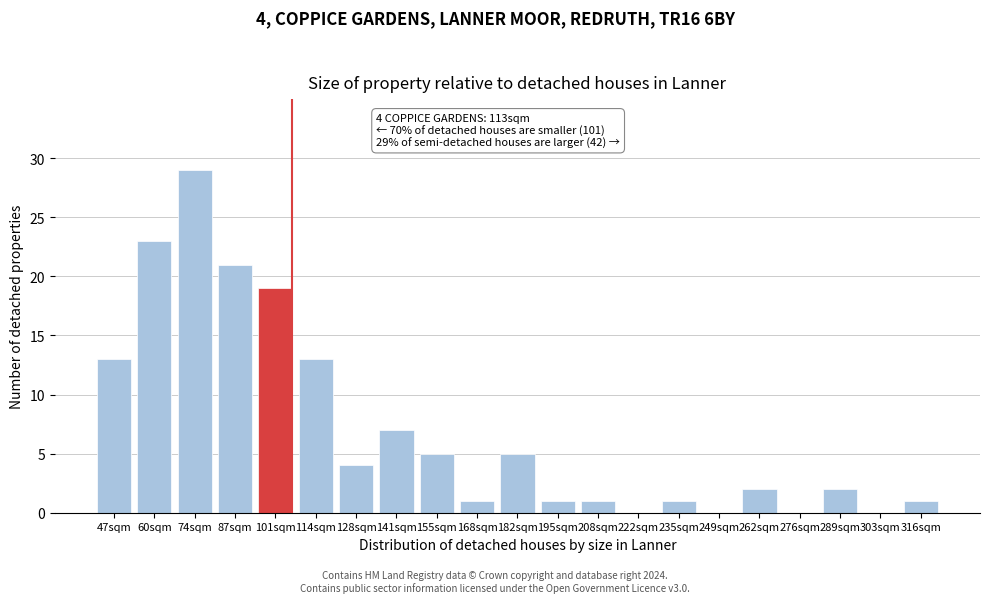

Reading left to right, extract all data points from this chart.

47sqm=13	60sqm=23	74sqm=29	87sqm=21	101sqm=19	114sqm=13	128sqm=4	141sqm=7	155sqm=5	168sqm=1	182sqm=5	195sqm=1	208sqm=1	222sqm=0	235sqm=1	249sqm=0	262sqm=2	276sqm=0	289sqm=2	303sqm=0	316sqm=1